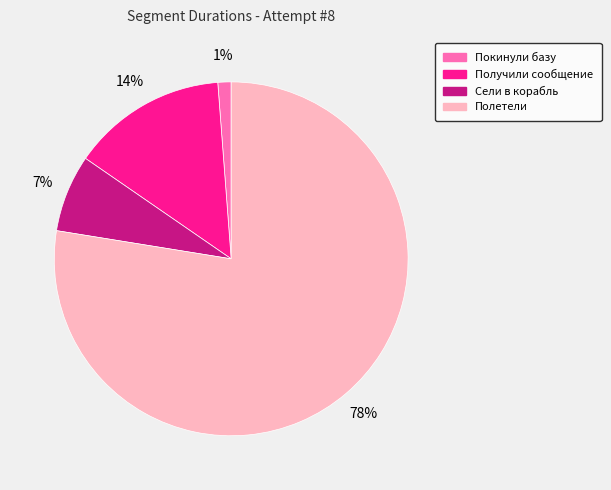

Is it true that Получили сообщение is 14% of the pie?

True